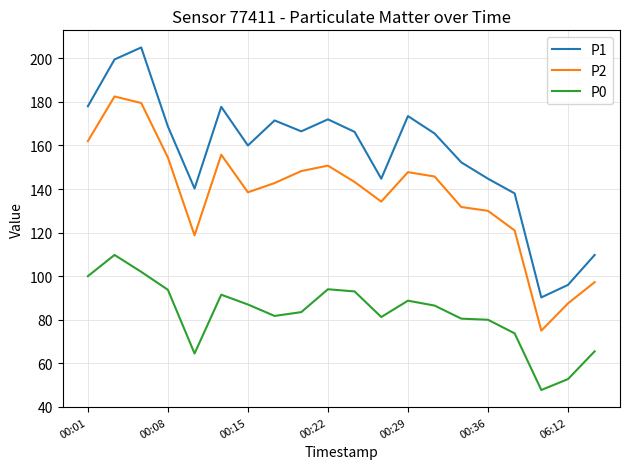

What is the difference between the maximum and minimum values in the P2 series?

107.5